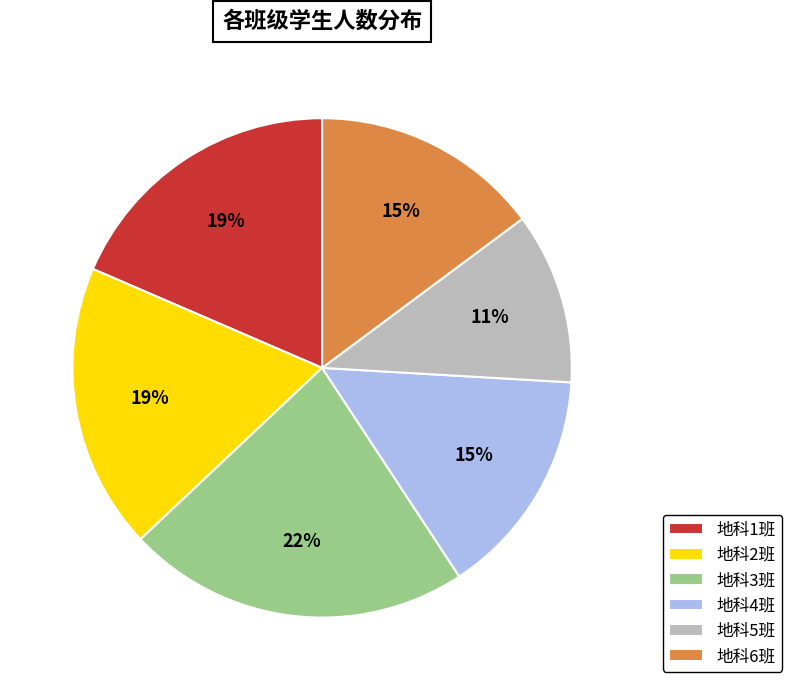

Which category has the biggest portion of the pie?

地科3班